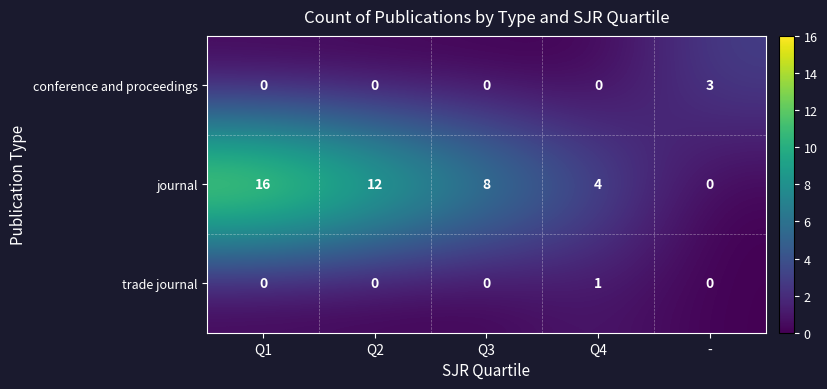

Reading left to right, list all the values displayed in this chart.

conference and proceedings: Q1=0	Q2=0	Q3=0	Q4=0	-=3
journal: Q1=16	Q2=12	Q3=8	Q4=4	-=0
trade journal: Q1=0	Q2=0	Q3=0	Q4=1	-=0